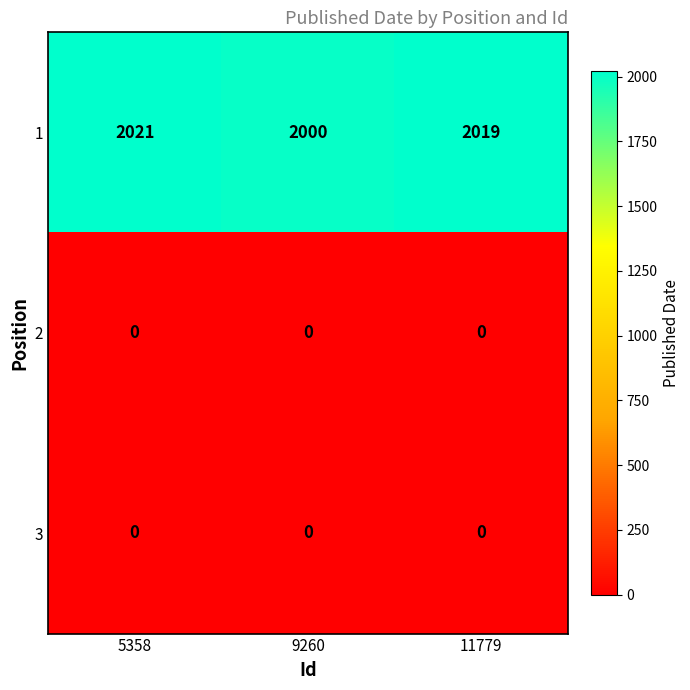

List the labels in order of 1 value, largest first.

5358, 11779, 9260